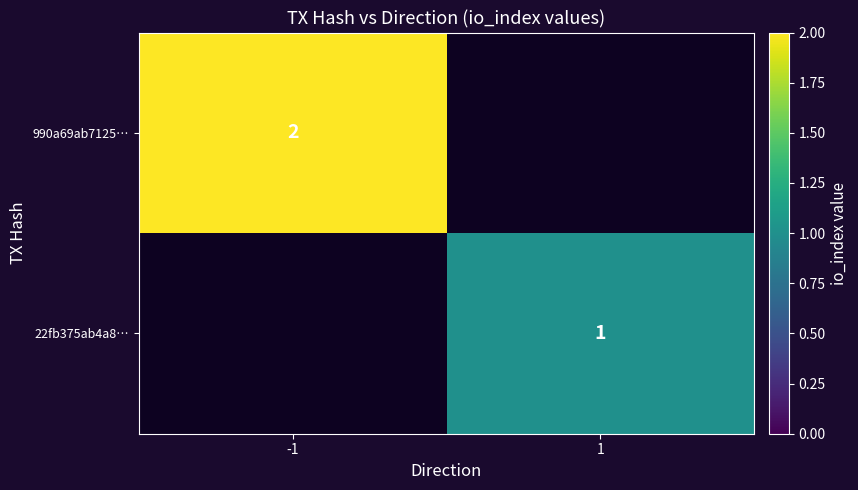

True or false: 22fb375ab4a8… has a value of 1 at 1.

True